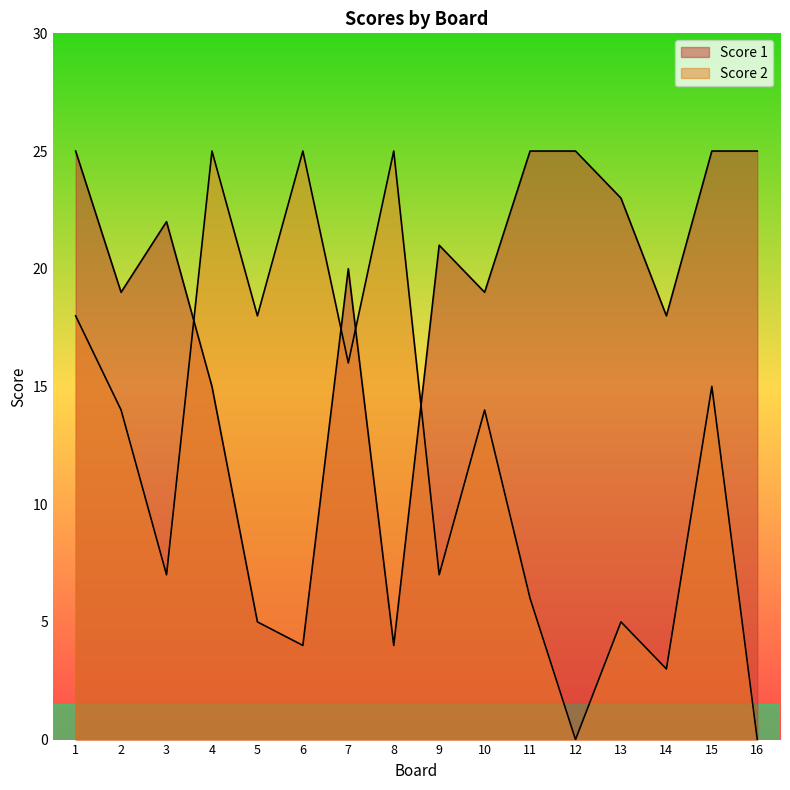

Reading left to right, transcribe all the data shown in this chart.

Score 1: 25	19	22	15	5	4	20	4	21	19	25	25	23	18	25	25
Score 2: 18	14	7	25	18	25	16	25	7	14	6	0	5	3	15	0